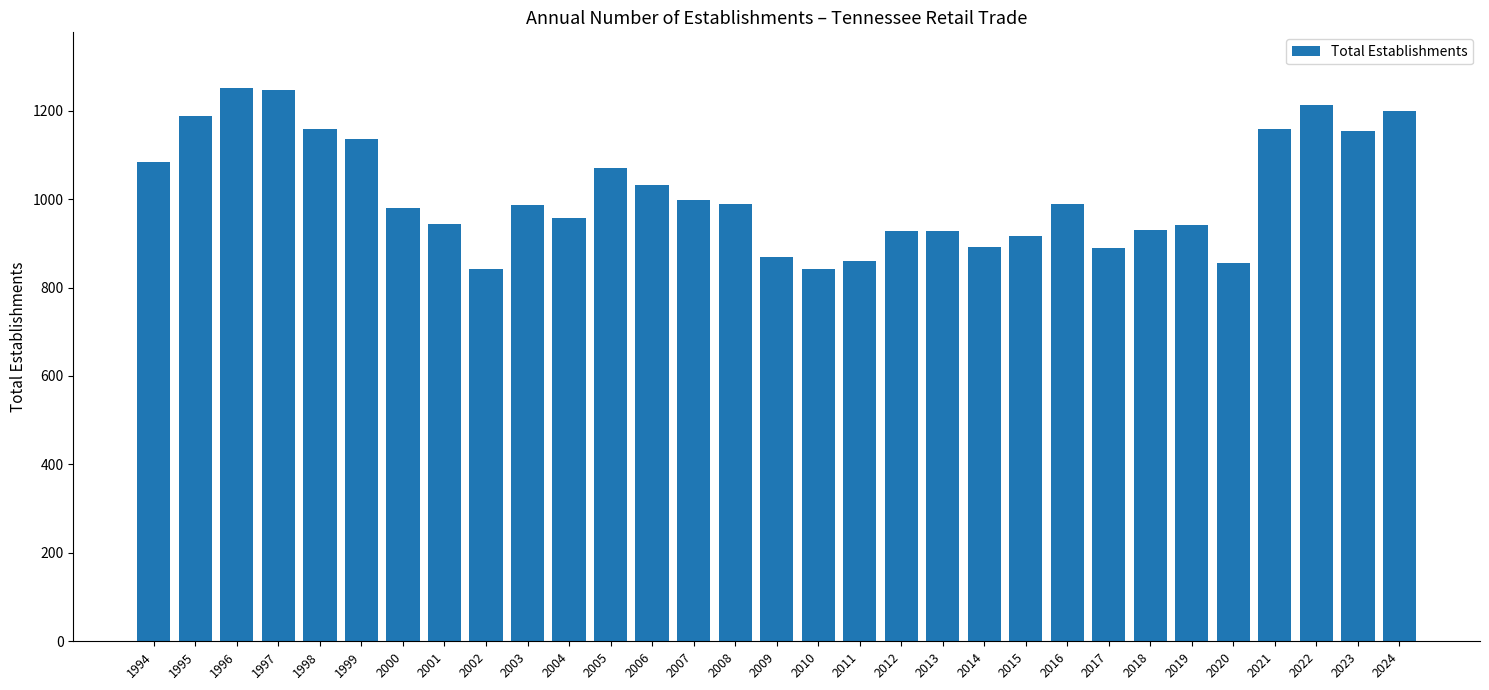

Which has a higher value, 1994 or 2017?

1994